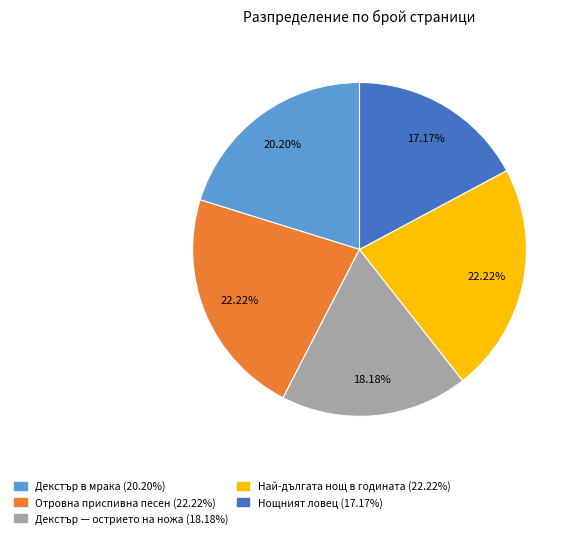

Is there any slice that represents more than half of the pie?

No